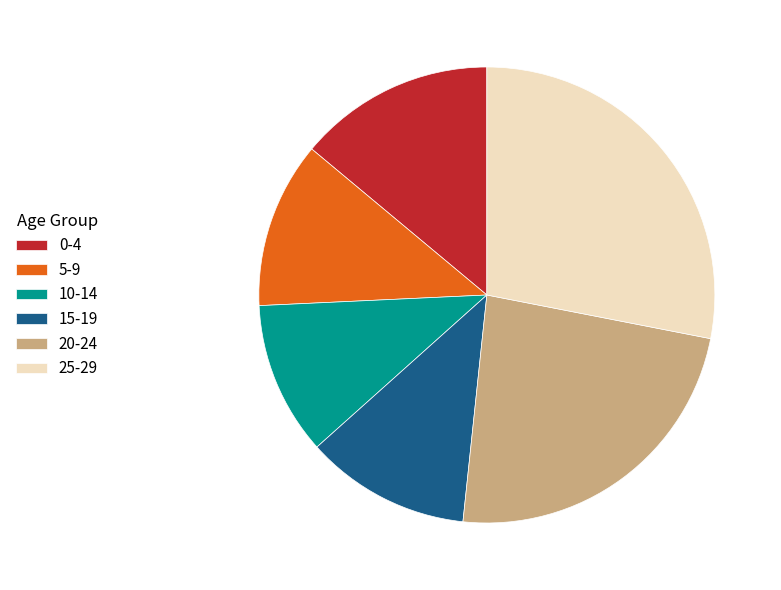

Do 0-4 and 20-24 together represent more than half of the pie?

No